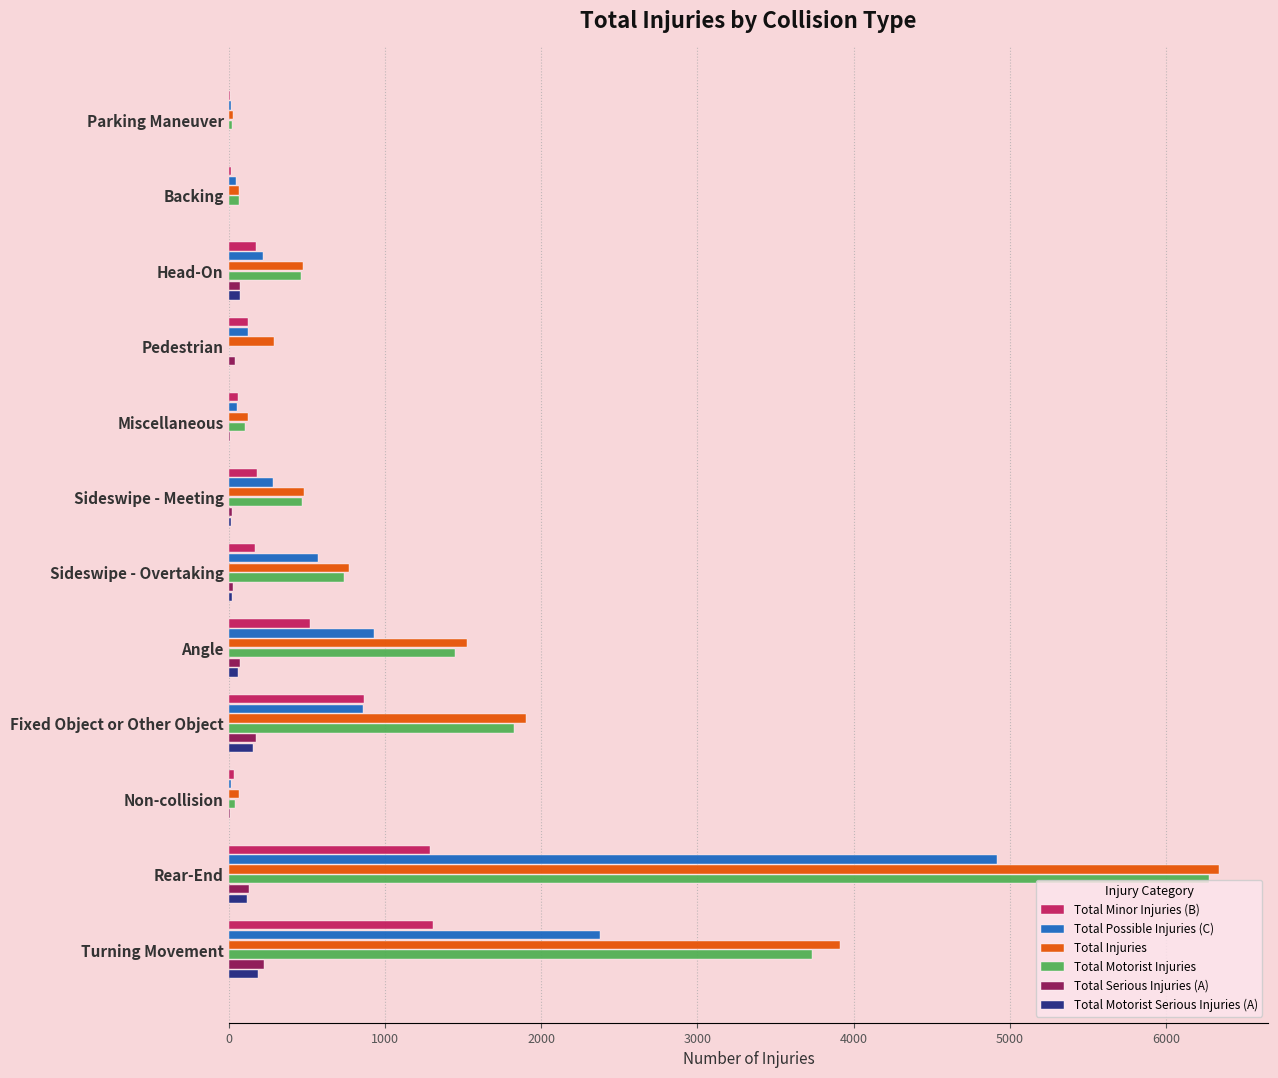

What is the sum of all Total Possible Injuries (C) values?

10430